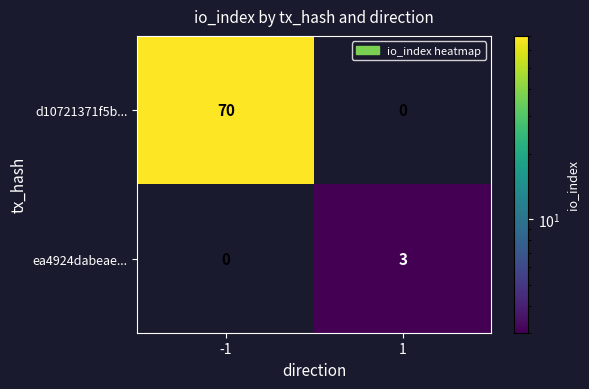

Which series has the widest spread of values?

d10721371f5b...